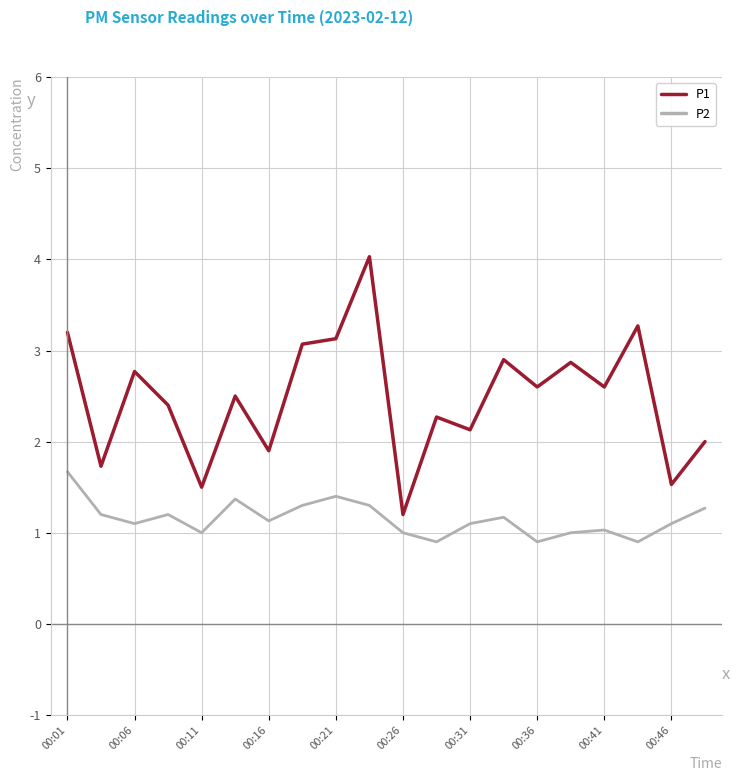

Which series has the widest spread of values?

P1